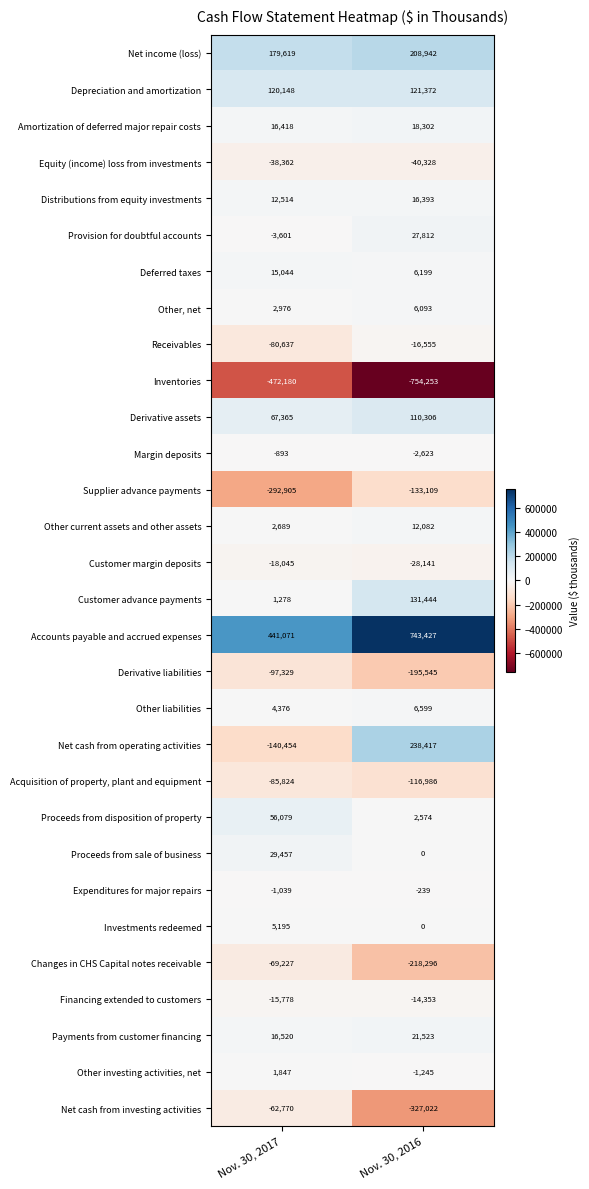

True or false: Derivative assets has a value of 67365 at Nov. 30, 2017.

True